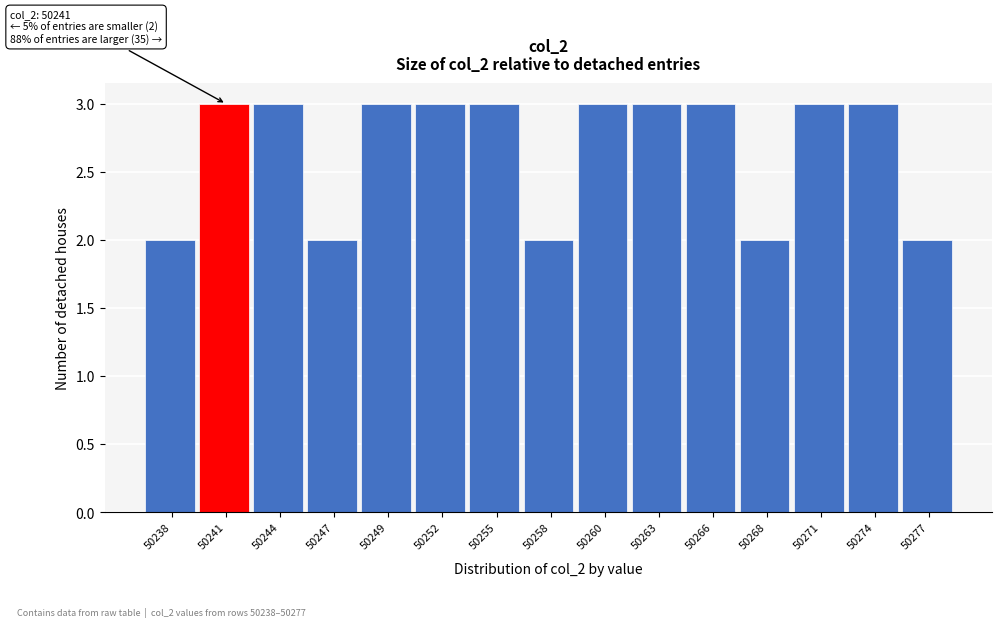

Reading left to right, transcribe all the data shown in this chart.

2	3	3	2	3	3	3	2	3	3	3	2	3	3	2